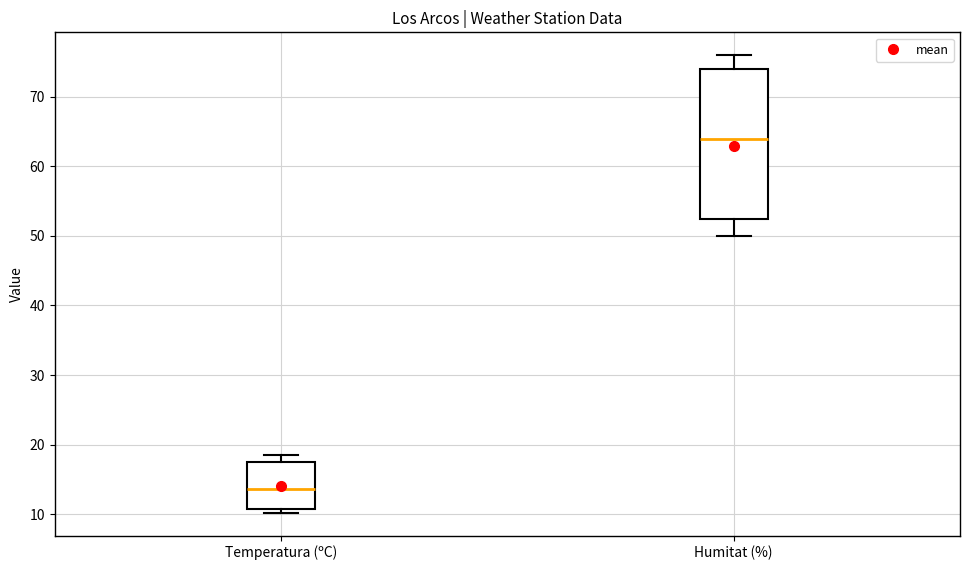

Which box has the highest median line?

Humitat (%)